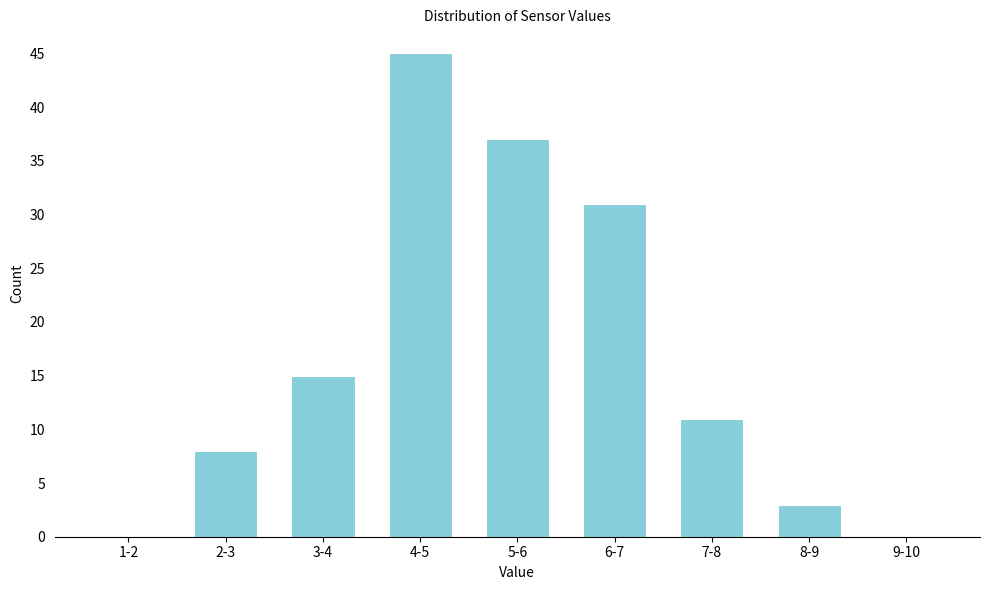

Reading left to right, list all the values displayed in this chart.

1-2=0	2-3=8	3-4=15	4-5=45	5-6=37	6-7=31	7-8=11	8-9=3	9-10=0